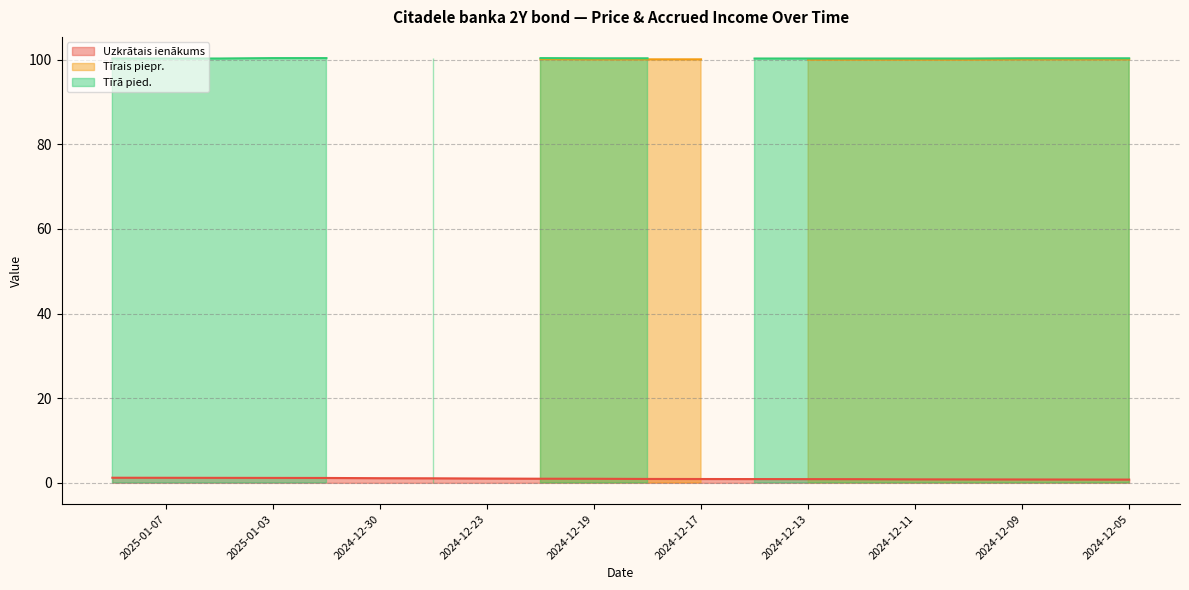

List the labels in order of Tīrais piepr. value, largest first.

2024-12-20, 2024-12-19, 2024-12-18, 2024-12-17, 2024-12-09, 2024-12-06, 2024-12-05, 2024-12-13, 2024-12-12, 2024-12-11, 2024-12-10, 2025-01-08, 2025-01-07, 2025-01-06, 2025-01-03, 2025-01-02, 2024-12-30, 2024-12-27, 2024-12-23, 2024-12-16